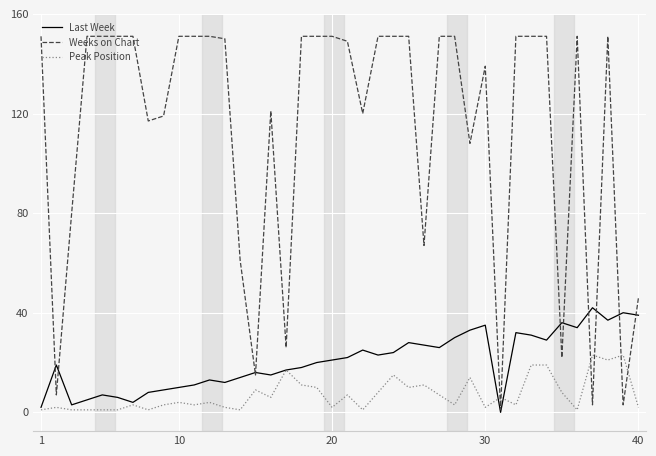

Which series has the largest range (max minus min)?

Weeks on Chart